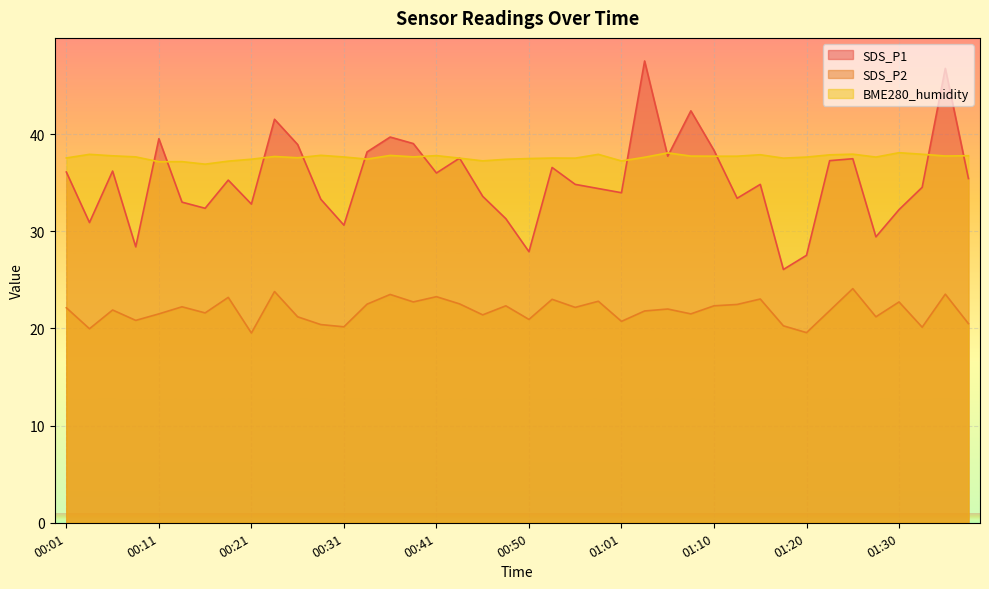

Reading left to right, extract all data points from this chart.

SDS_P1: 00:01=36.1	00:04=30.9	00:06=36.2	00:09=28.4	00:11=39.5	00:14=33.0	00:16=32.4	00:19=35.3	00:21=32.8	00:23=41.5	00:26=38.9	00:28=33.3	00:31=30.6	00:33=38.2	00:36=39.7	00:38=39.0	00:41=36.0	00:43=37.5	00:46=33.6	00:48=31.3	00:50=27.9	00:53=36.6	00:56=34.8	00:58=34.4	01:01=34.0	01:03=47.5	01:05=37.7	01:08=42.4	01:10=38.3	01:13=33.4	01:15=34.8	01:18=26.1	01:20=27.5	01:22=37.3	01:25=37.5	01:27=29.4	01:30=32.2	01:32=34.5	01:35=46.8	01:37=35.4
SDS_P2: 00:01=22.1	00:04=20.0	00:06=21.9	00:09=20.8	00:11=21.5	00:14=22.2	00:16=21.6	00:19=23.2	00:21=19.5	00:23=23.8	00:26=21.2	00:28=20.4	00:31=20.2	00:33=22.5	00:36=23.5	00:38=22.7	00:41=23.3	00:43=22.5	00:46=21.4	00:48=22.3	00:50=20.9	00:53=23.0	00:56=22.2	00:58=22.8	01:01=20.7	01:03=21.8	01:05=22.0	01:08=21.5	01:10=22.3	01:13=22.5	01:15=23.0	01:18=20.3	01:20=19.6	01:22=21.8	01:25=24.1	01:27=21.2	01:30=22.7	01:32=20.1	01:35=23.5	01:37=20.5
BME280_humidity: 00:01=37.5	00:04=37.9	00:06=37.8	00:09=37.7	00:11=37.2	00:14=37.2	00:16=36.9	00:19=37.2	00:21=37.4	00:23=37.7	00:26=37.6	00:28=37.8	00:31=37.6	00:33=37.4	00:36=37.8	00:38=37.7	00:41=37.8	00:43=37.5	00:46=37.2	00:48=37.4	00:50=37.5	00:53=37.5	00:56=37.5	00:58=37.9	01:01=37.2	01:03=37.6	01:05=38.1	01:08=37.7	01:10=37.7	01:13=37.7	01:15=37.9	01:18=37.5	01:20=37.6	01:22=37.9	01:25=37.9	01:27=37.6	01:30=38.1	01:32=37.9	01:35=37.8	01:37=37.8